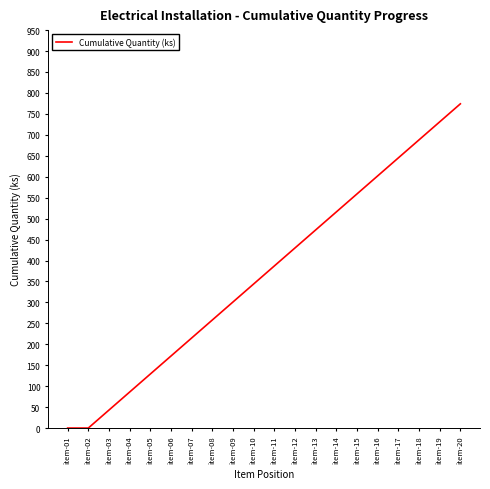

Is this an area chart (filled region under the line)?

No